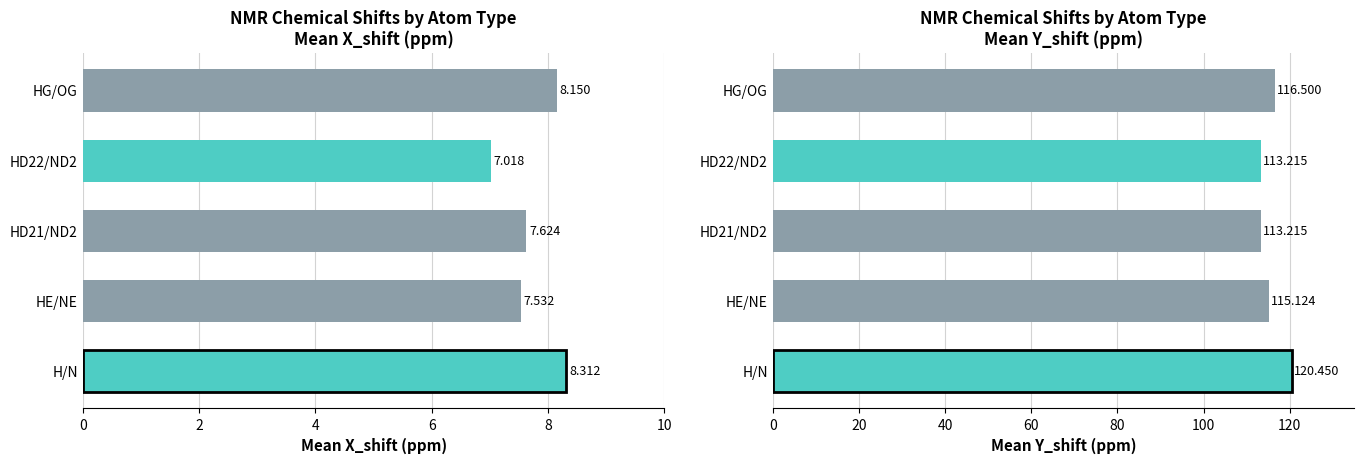

Reading left to right, list all the values displayed in this chart.

Mean X_shift: 8.3	7.5	7.6	7.0	8.2
Mean Y_shift: 120.5	115.1	113.2	113.2	116.5